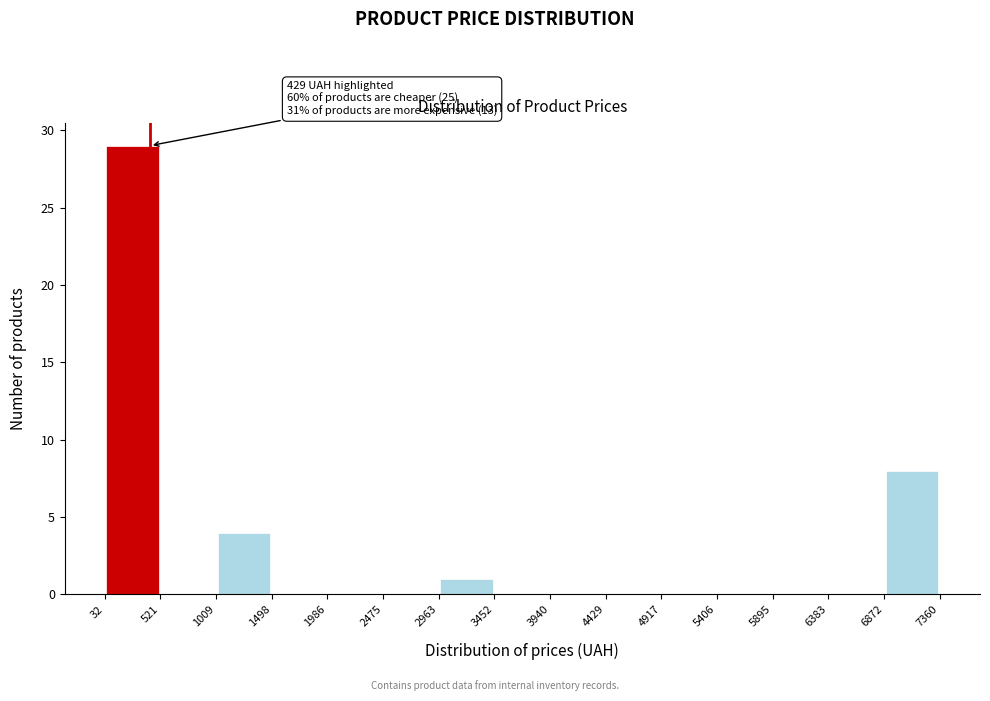

Over which range of the x-axis is the bar tallest?

32 to 521